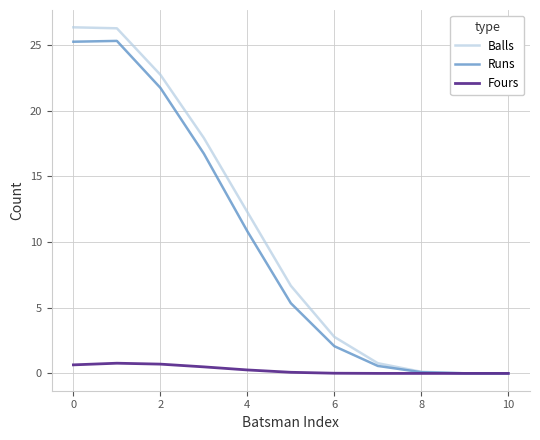

What is the maximum value shown in the chart?

26.4